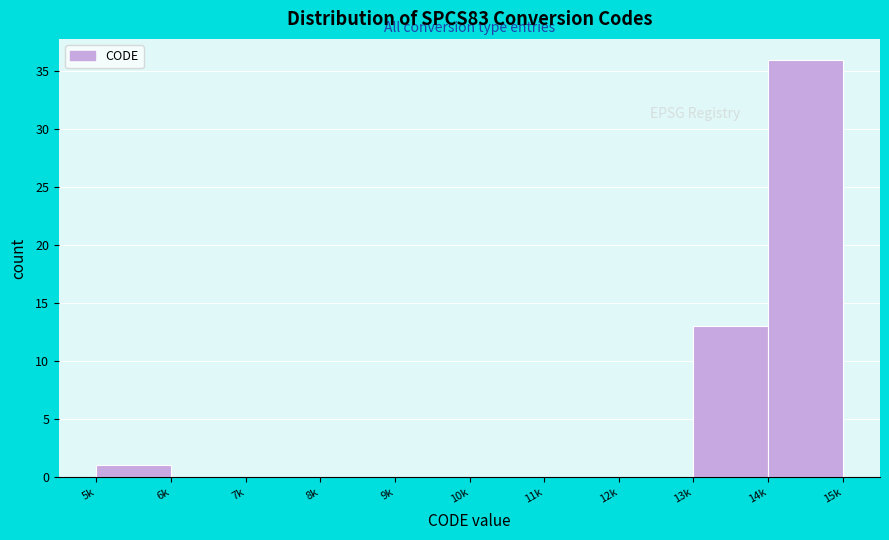

Reading left to right, list all the values displayed in this chart.

5k=1	6k=0	7k=0	8k=0	9k=0	10k=0	11k=0	12k=0	13k=13	14k=36